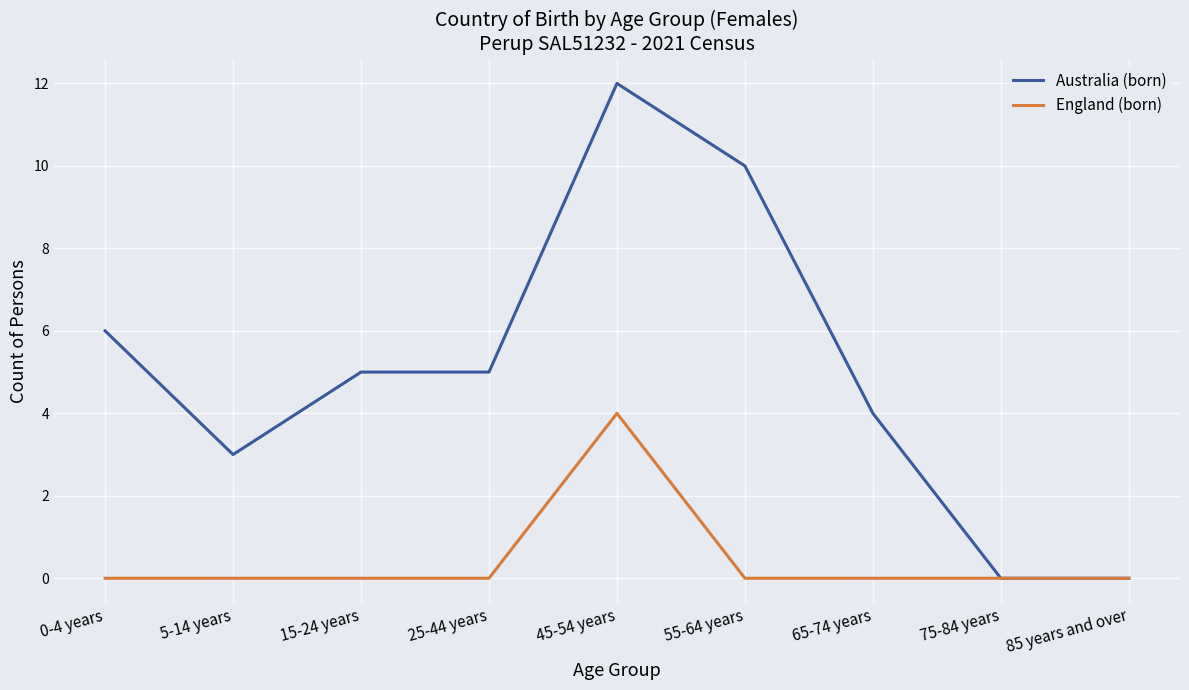

What position from the left is 75-84 years?

8